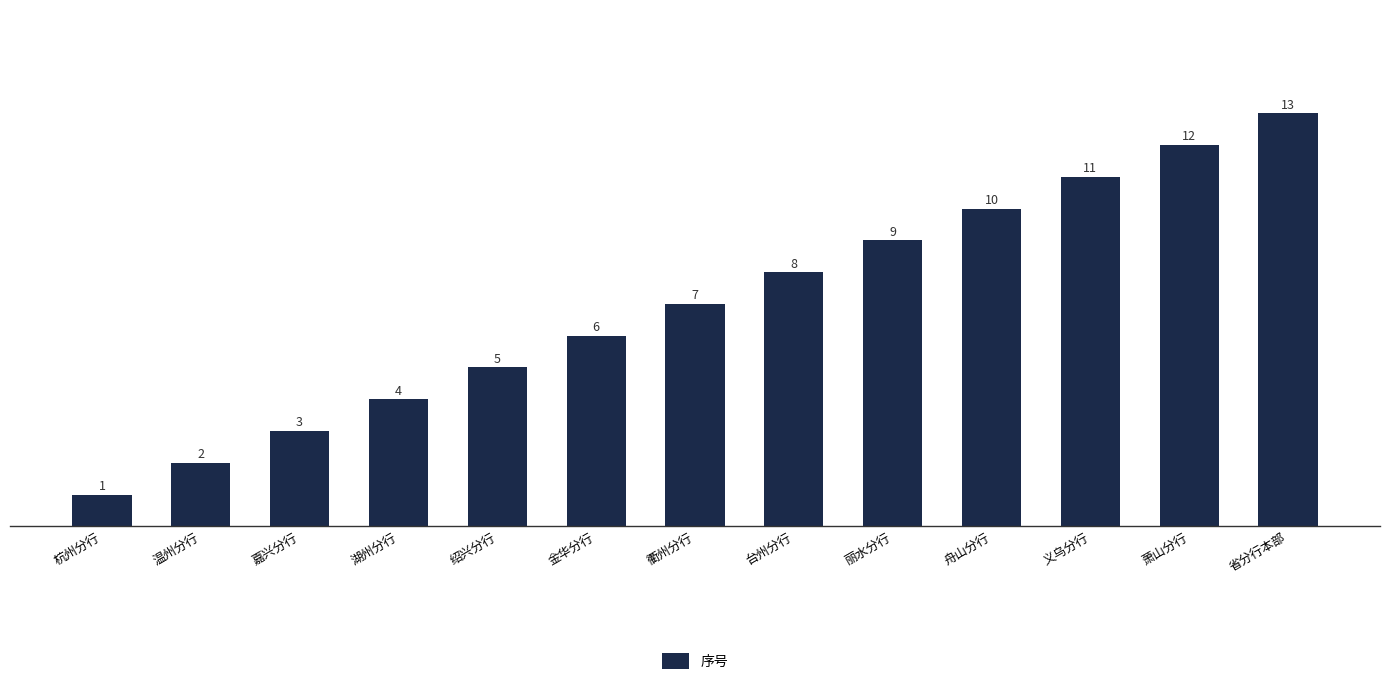

What is the sum of all values?

91